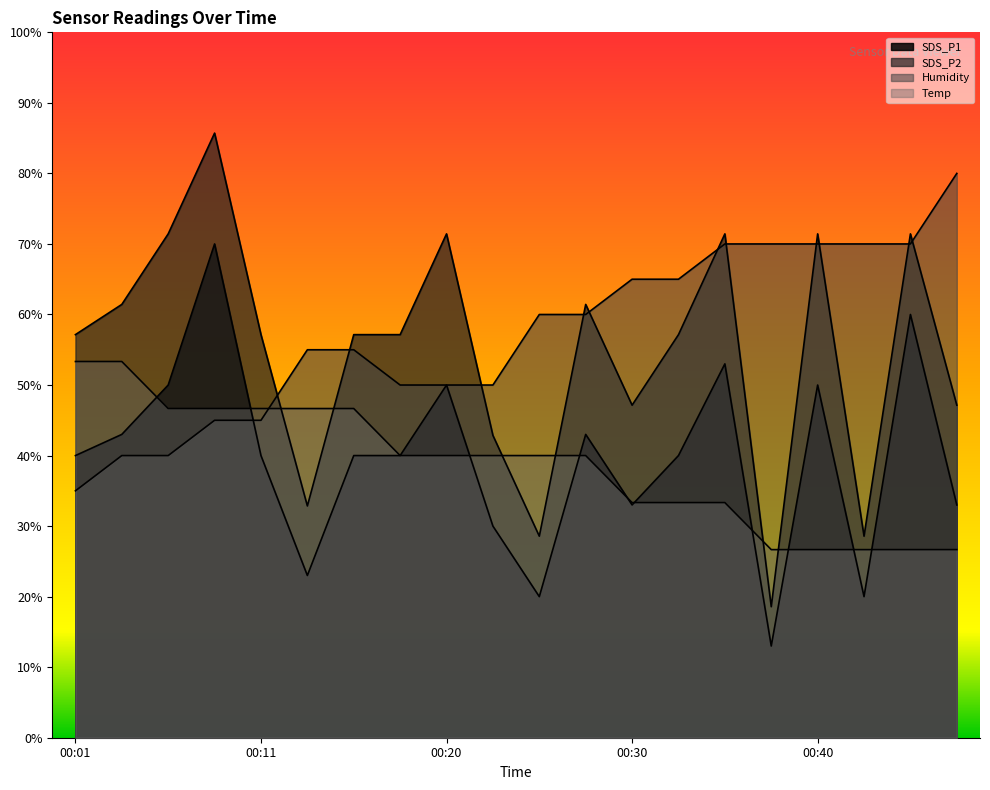

What value does the SDS_P2 series have at 00:03?

61.4